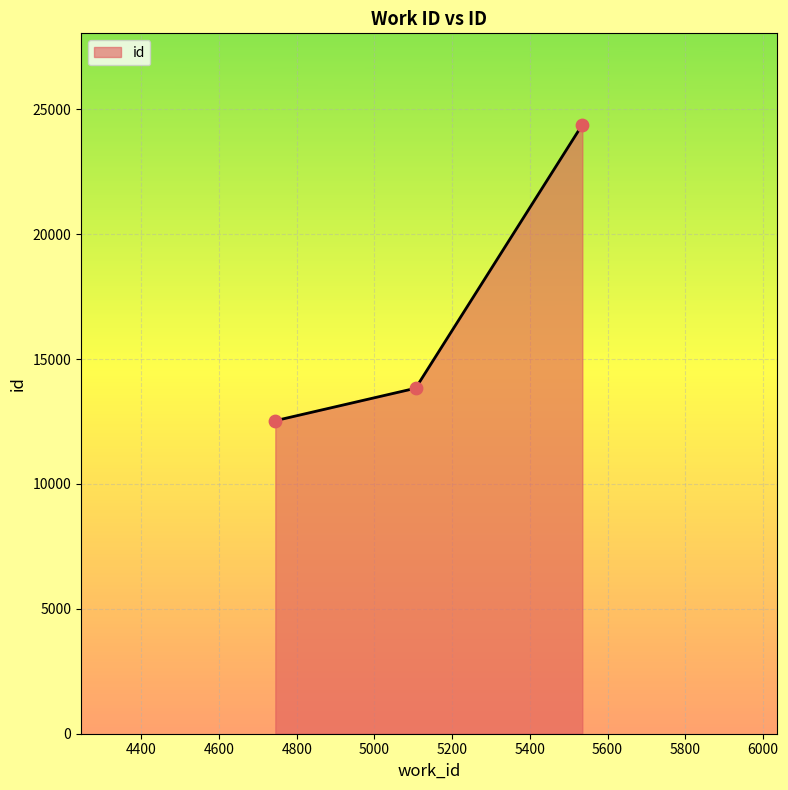

What is the sum of all values?

50752